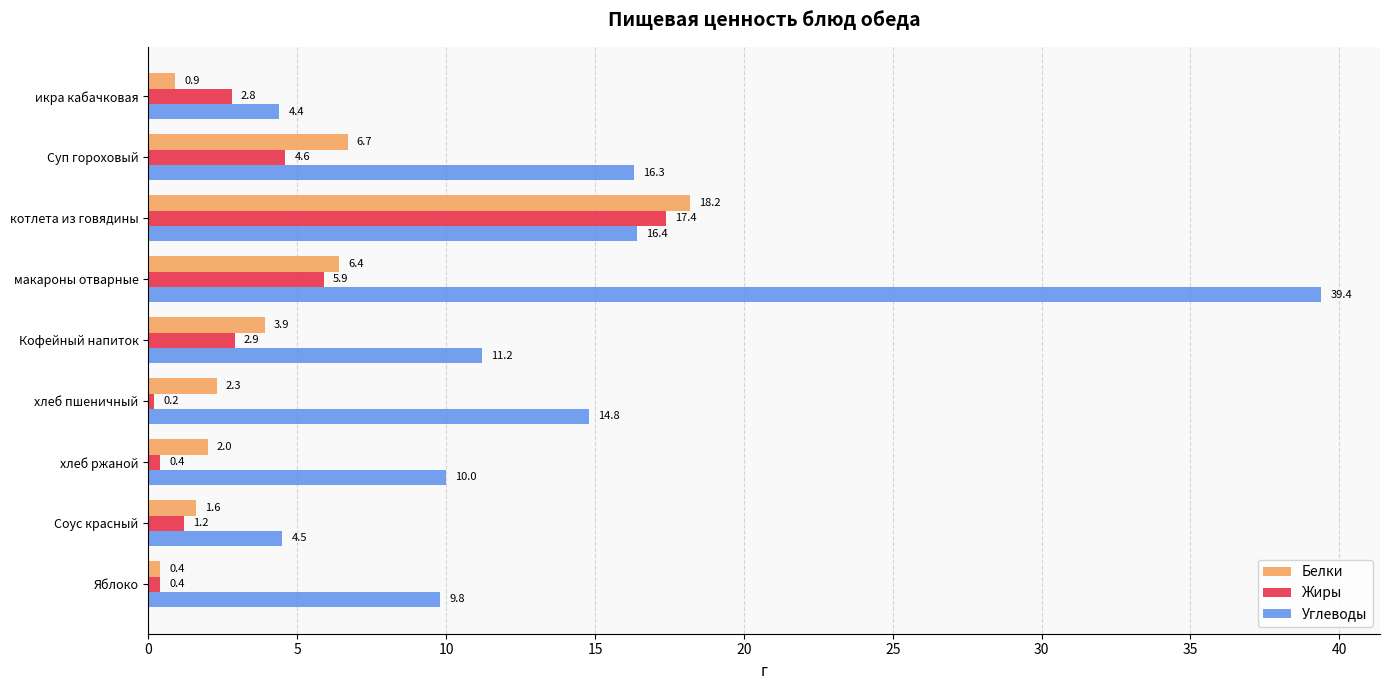

Which label corresponds to the largest value in the chart?

макароны отварные